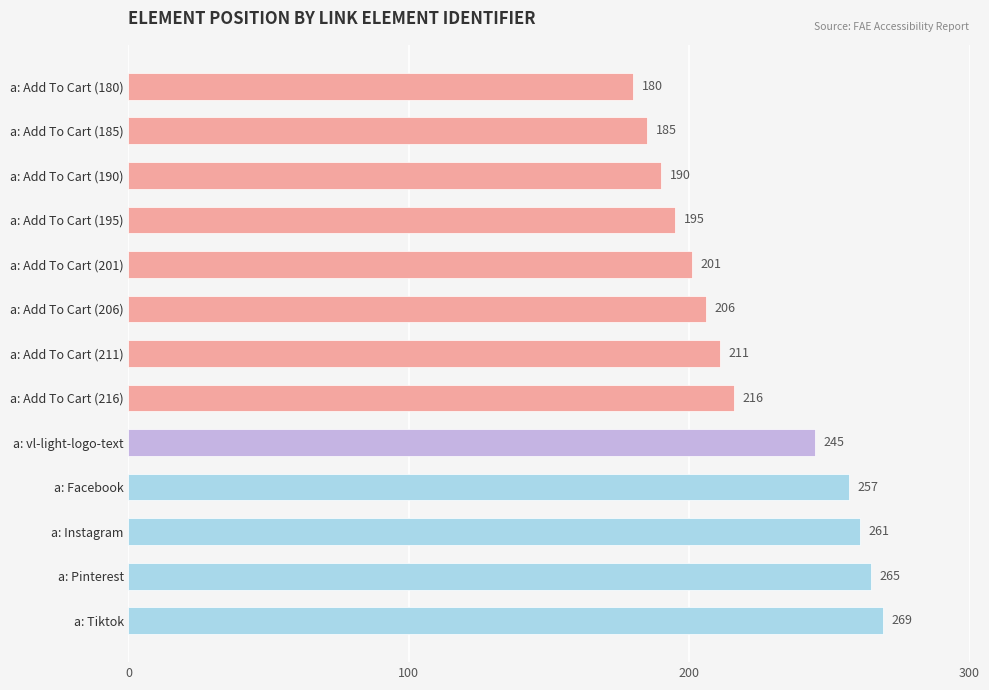

Is it true that the value at a: Add To Cart (185) is 250?

False